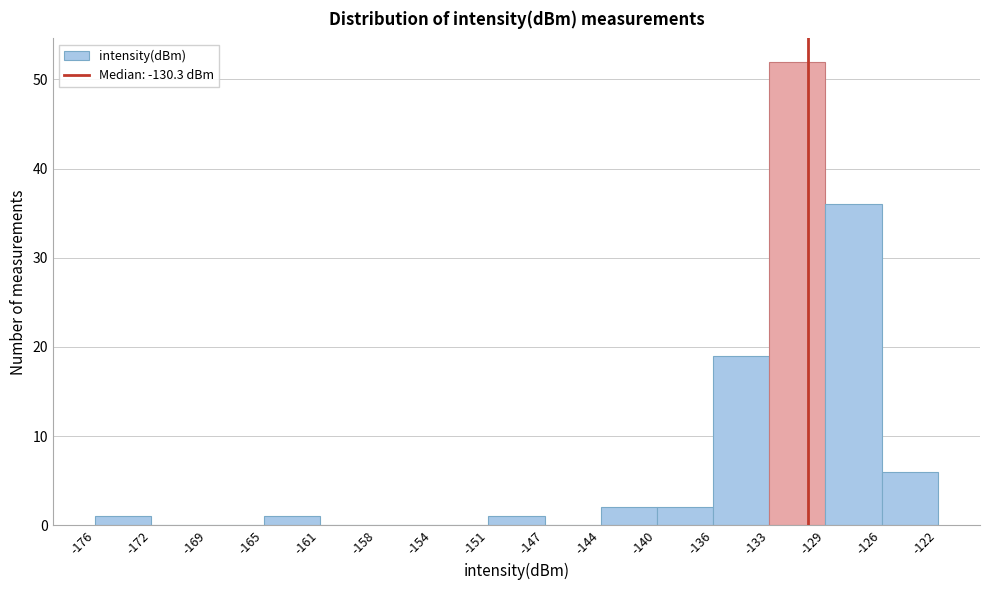

Over which range of the x-axis is the bar tallest?

-133 to -129